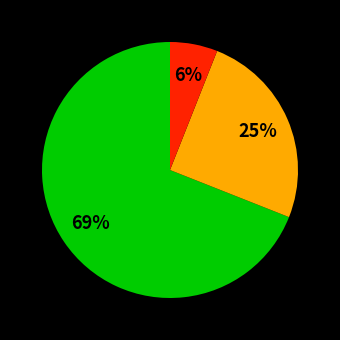

Does any single category account for the majority?

Yes